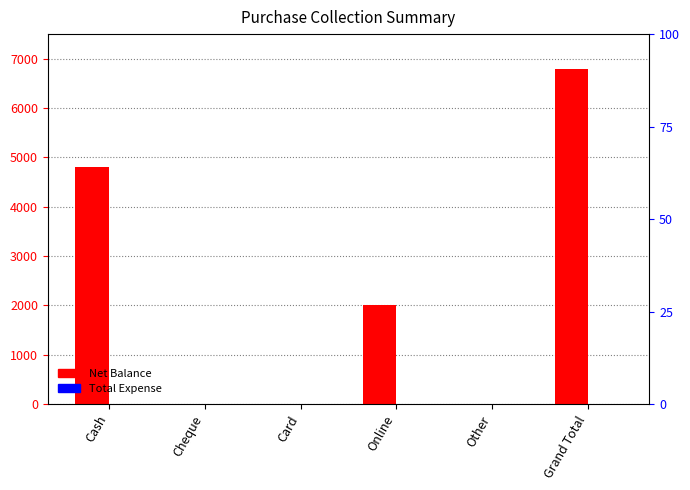

How many groups of bars are there?

6